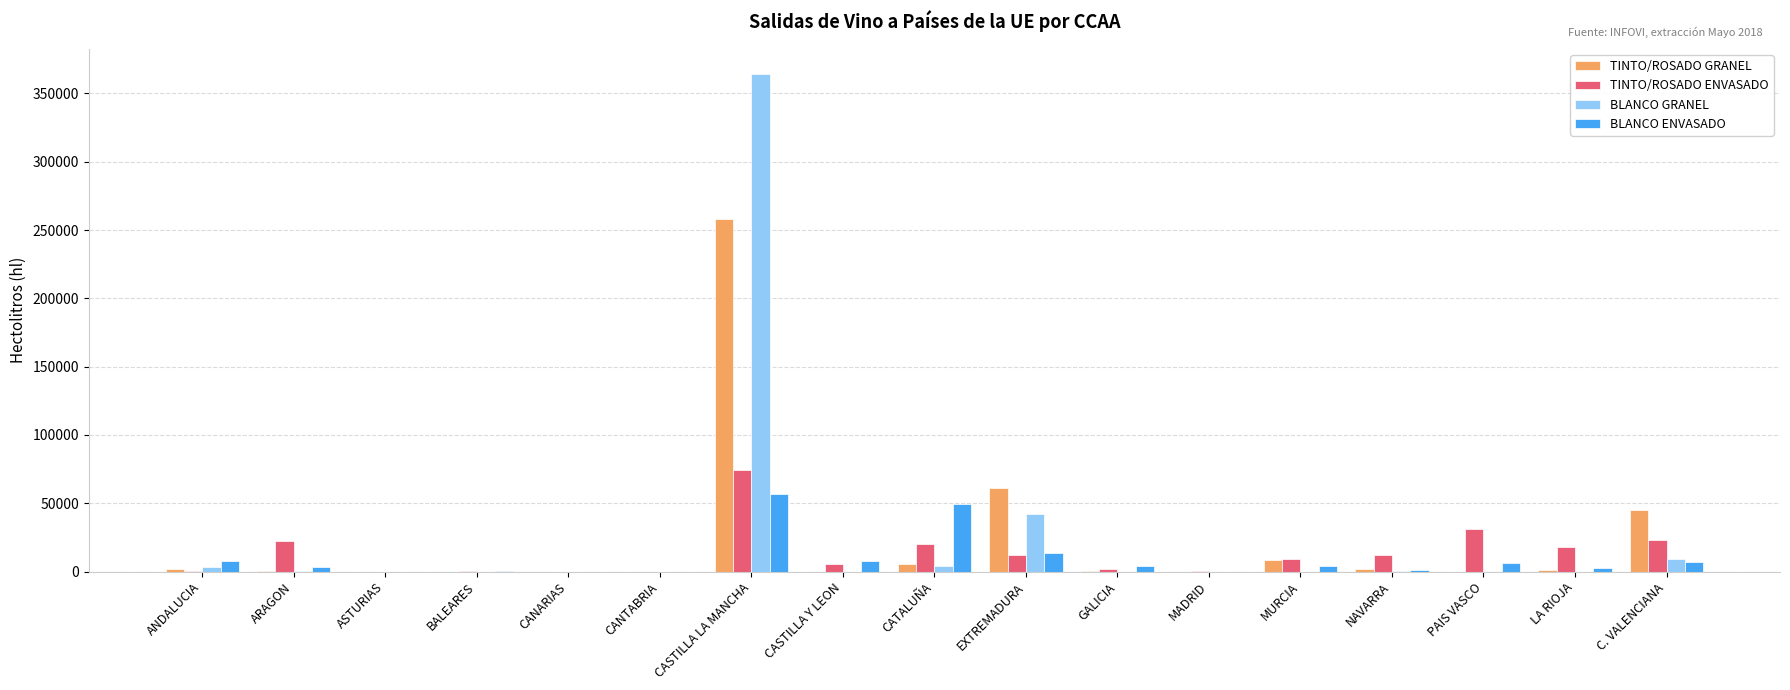

What are all the series names shown in the legend?

TINTO/ROSADO GRANEL, TINTO/ROSADO ENVASADO, BLANCO GRANEL, BLANCO ENVASADO